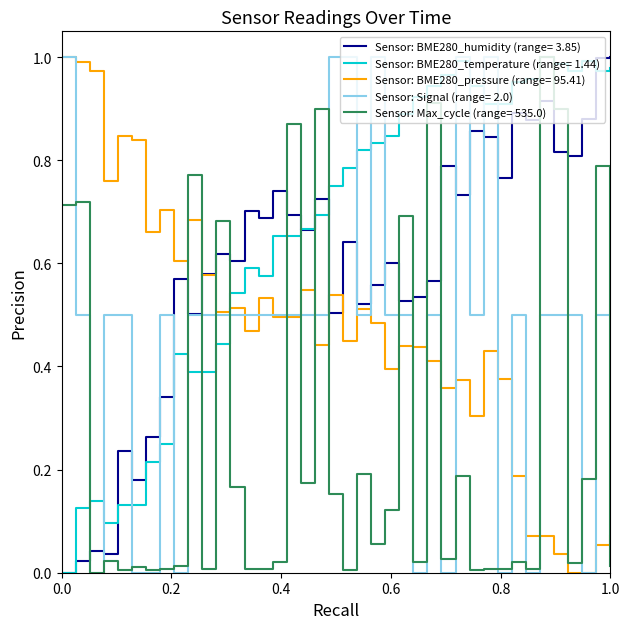

Which series has the largest total across all categories?

Sensor: BME280_temperature (range= 1.44)